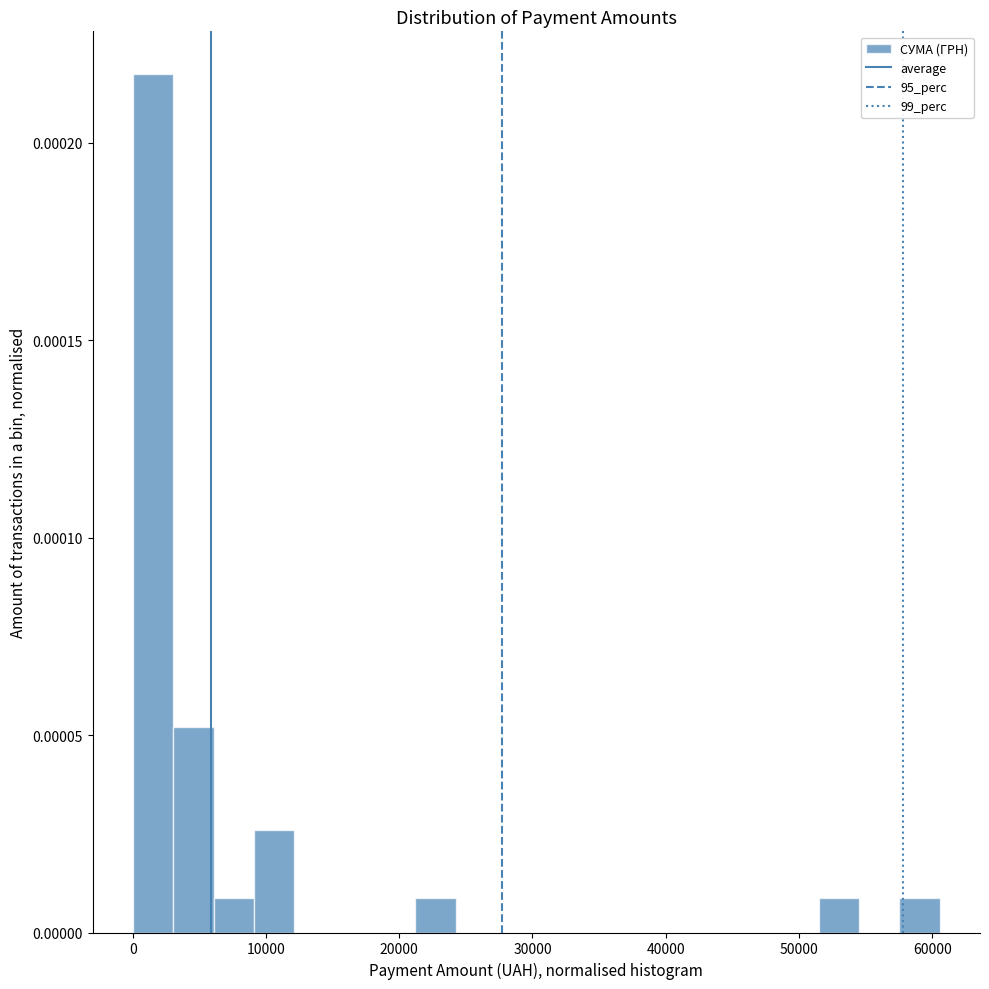

Around what value on the x-axis is the tallest bar? Give the approximate position of its centre, as read against the axis.

2000